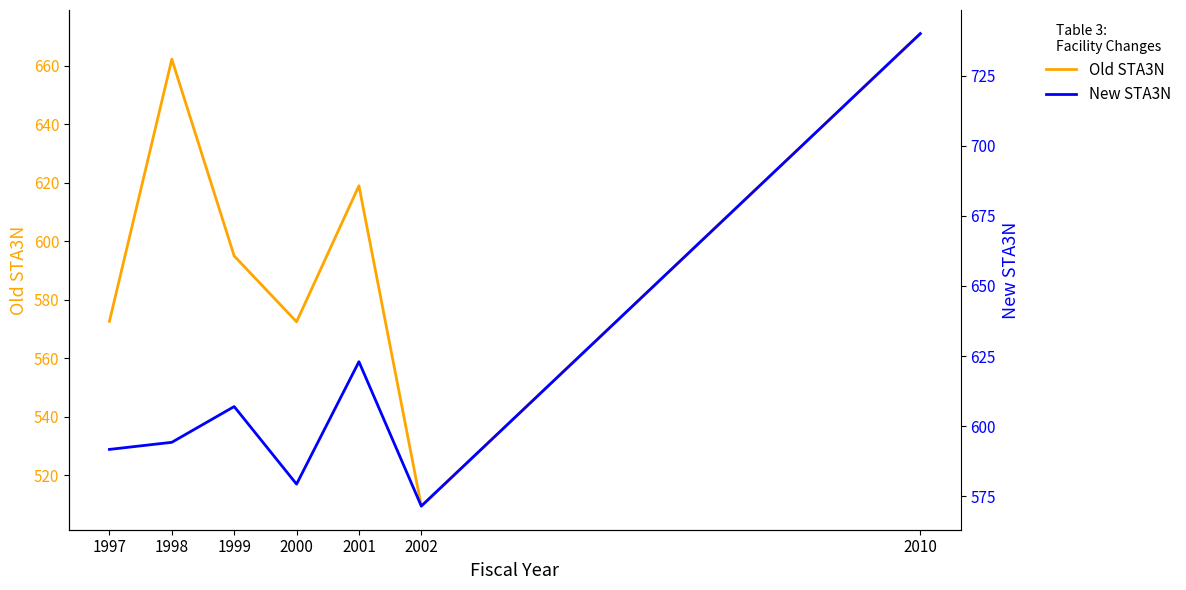

What is the difference between the highest and lowest values at 1997?

19.0